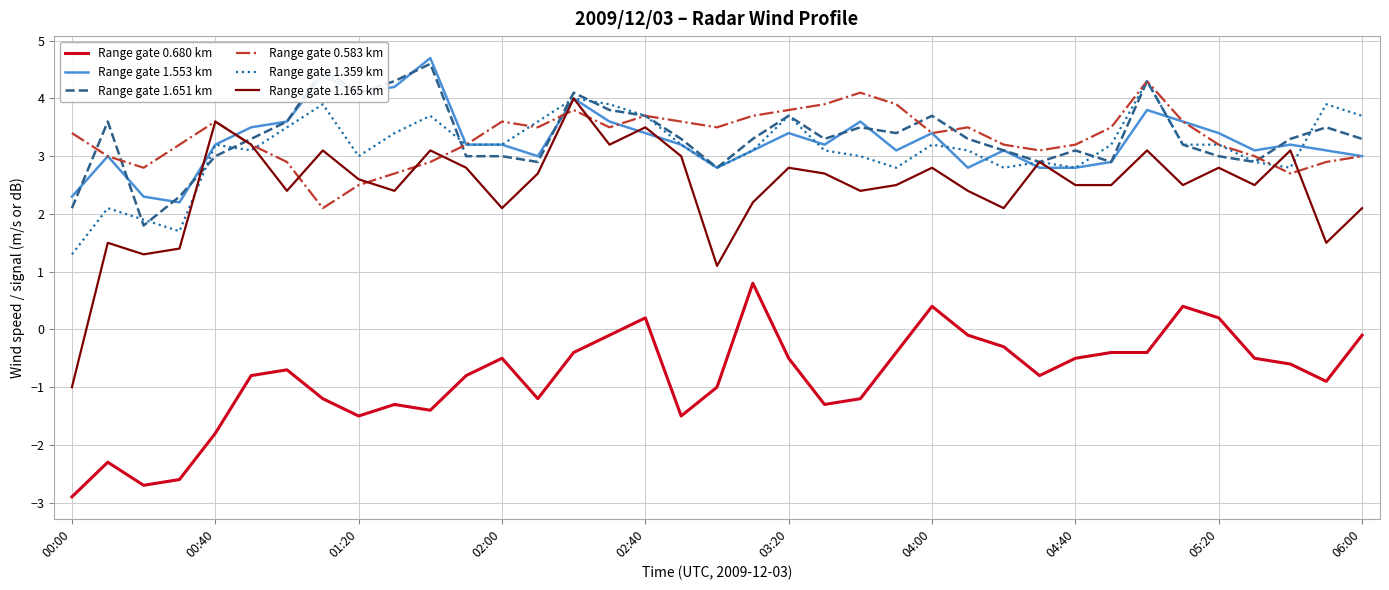

Reading left to right, what are all the values shown in this chart?

Range gate 0.680 km: -2.9	-2.3	-2.7	-2.6	-1.8	-0.8	-0.7	-1.2	-1.5	-1.3	-1.4	-0.8	-0.5	-1.2	-0.4	-0.1	0.2	-1.5	-1.0	0.8	-0.5	-1.3	-1.2	-0.4	0.4	-0.1	-0.3	-0.8	-0.5	-0.4	-0.4	0.4	0.2	-0.5	-0.6	-0.9	-0.1
Range gate 1.553 km: 2.3	3.0	2.3	2.2	3.2	3.5	3.6	4.4	4.1	4.2	4.7	3.2	3.2	3.0	4.0	3.6	3.4	3.2	2.8	3.1	3.4	3.2	3.6	3.1	3.4	2.8	3.1	2.8	2.8	2.9	3.8	3.6	3.4	3.1	3.2	3.1	3.0
Range gate 1.651 km: 2.1	3.6	1.8	2.3	3.0	3.3	3.6	4.5	4.1	4.3	4.6	3.0	3.0	2.9	4.1	3.8	3.7	3.3	2.8	3.3	3.7	3.3	3.5	3.4	3.7	3.3	3.1	2.9	3.1	2.9	4.3	3.2	3.0	2.9	3.3	3.5	3.3
Range gate 0.583 km: 3.4	3.0	2.8	3.2	3.6	3.2	2.9	2.1	2.5	2.7	2.9	3.2	3.6	3.5	3.8	3.5	3.7	3.6	3.5	3.7	3.8	3.9	4.1	3.9	3.4	3.5	3.2	3.1	3.2	3.5	4.3	3.6	3.2	3.0	2.7	2.9	3.0
Range gate 1.359 km: 1.3	2.1	1.9	1.7	3.2	3.1	3.5	3.9	3.0	3.4	3.7	3.2	3.2	3.6	4.0	3.9	3.7	3.2	2.8	3.1	3.7	3.1	3.0	2.8	3.2	3.1	2.8	2.9	2.8	3.2	4.3	3.2	3.2	2.9	2.8	3.9	3.7
Range gate 1.165 km: -1.0	1.5	1.3	1.4	3.6	3.2	2.4	3.1	2.6	2.4	3.1	2.8	2.1	2.7	4.0	3.2	3.5	3.0	1.1	2.2	2.8	2.7	2.4	2.5	2.8	2.4	2.1	2.9	2.5	2.5	3.1	2.5	2.8	2.5	3.1	1.5	2.1